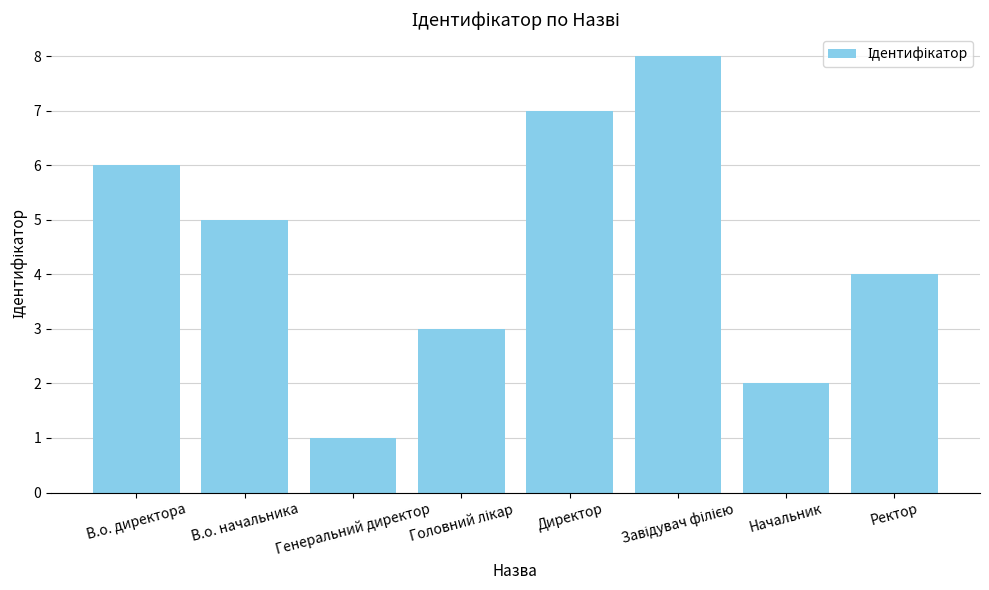

At which category does the chart reach its minimum across all series?

Генеральний директор